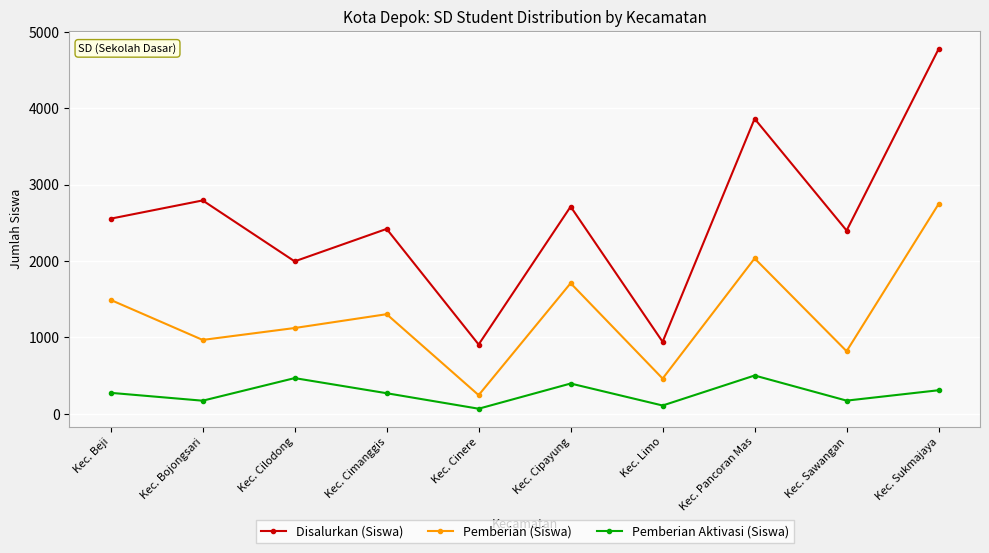

True or false: Disalurkan (Siswa) and Pemberian (Siswa) intersect in this chart.

False